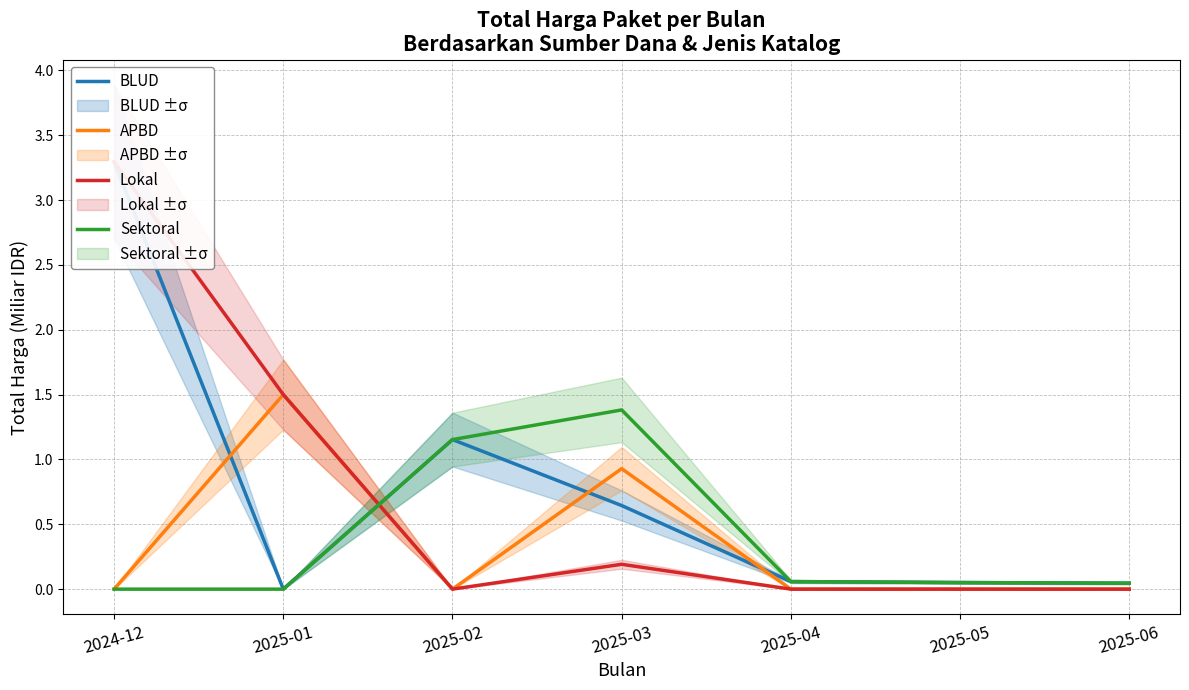

What position from the right is 2025-06?

1